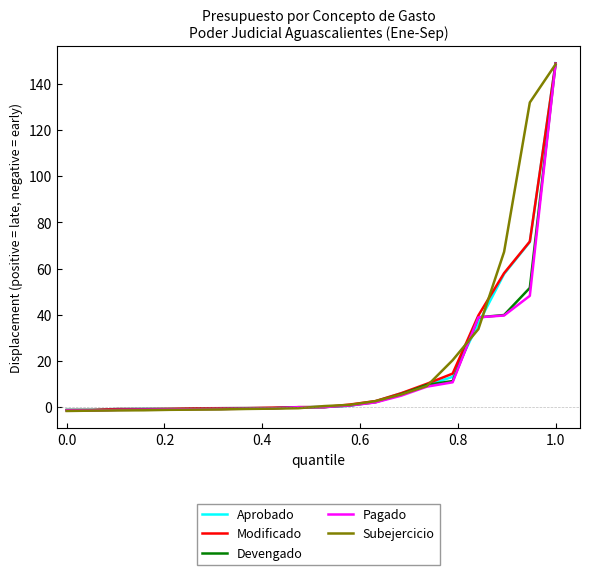

What is the maximum value shown in the chart?

148.9